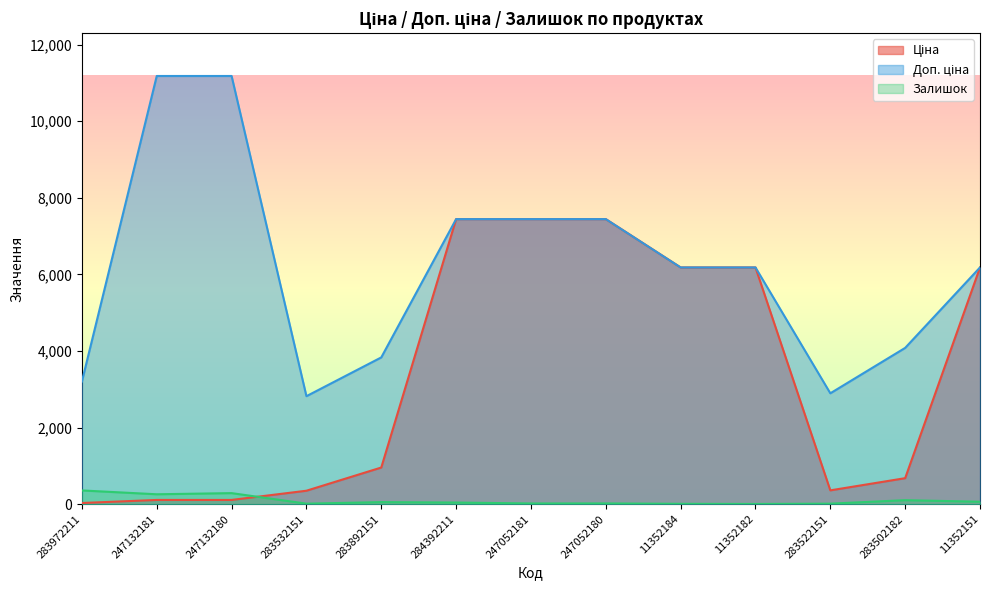

True or false: Ціна and Доп. ціна intersect in this chart.

False